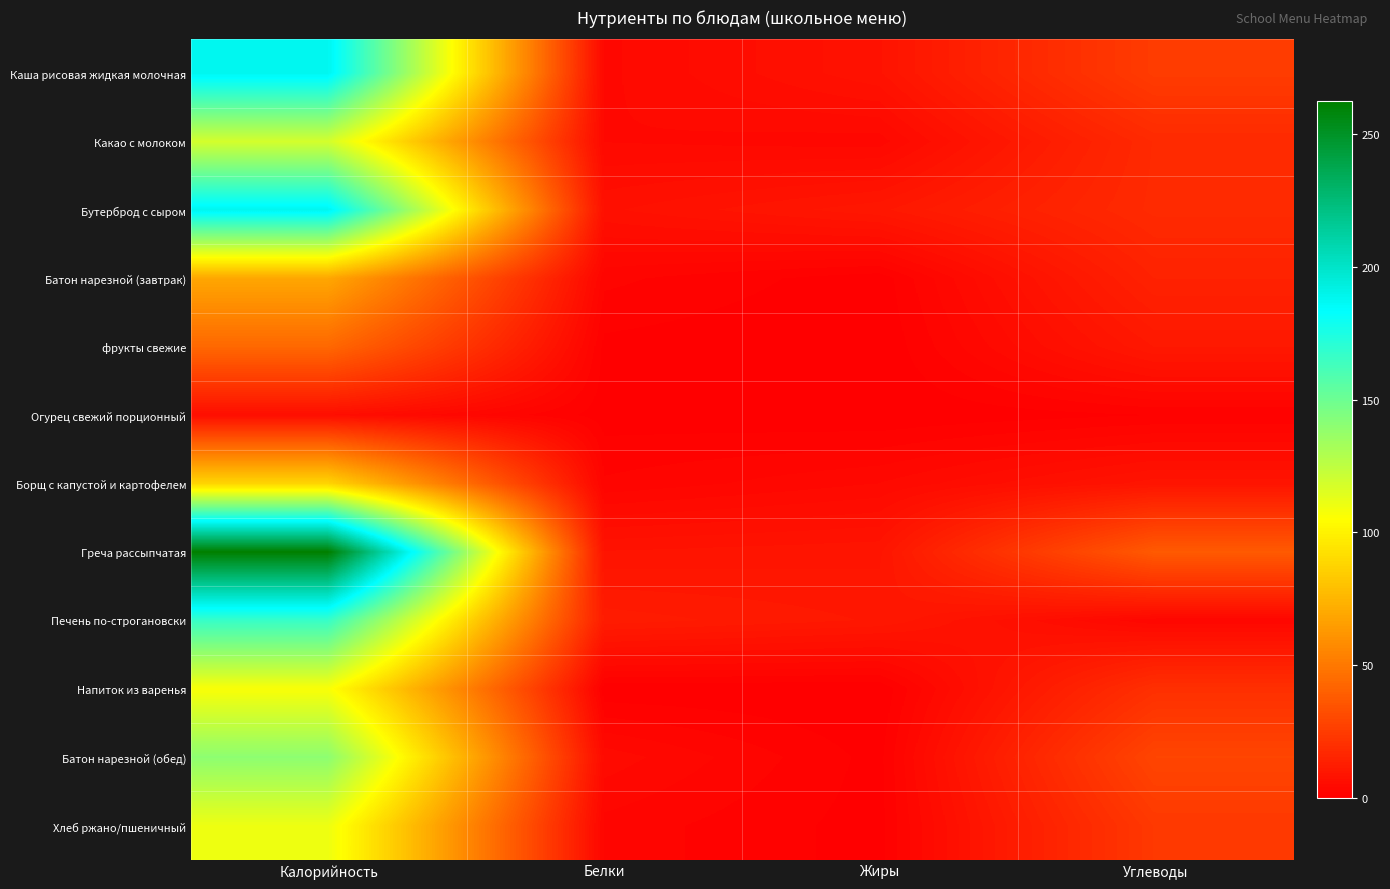

Between Жиры and Углеводы, which series saw the biggest shift?

Греча рассыпчатая